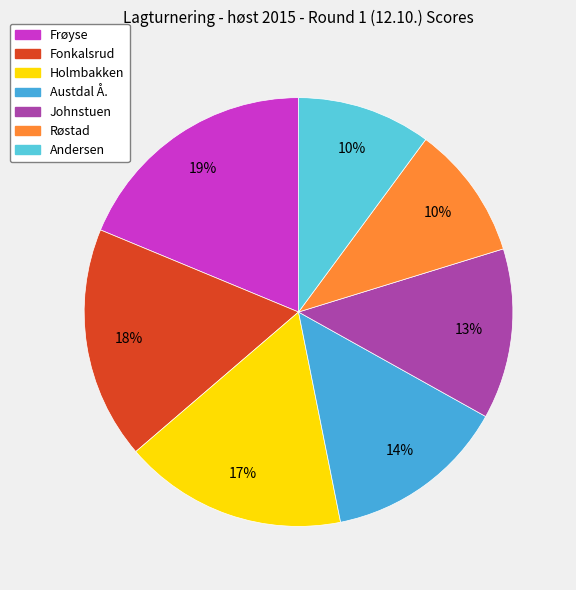

To the nearest percent, what portion does Andersen represent?

10%